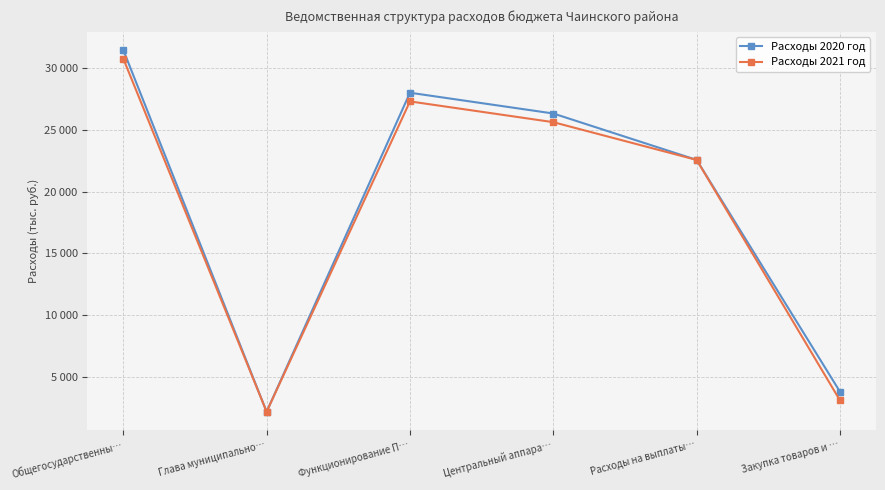

Is this an area chart (filled region under the line)?

No